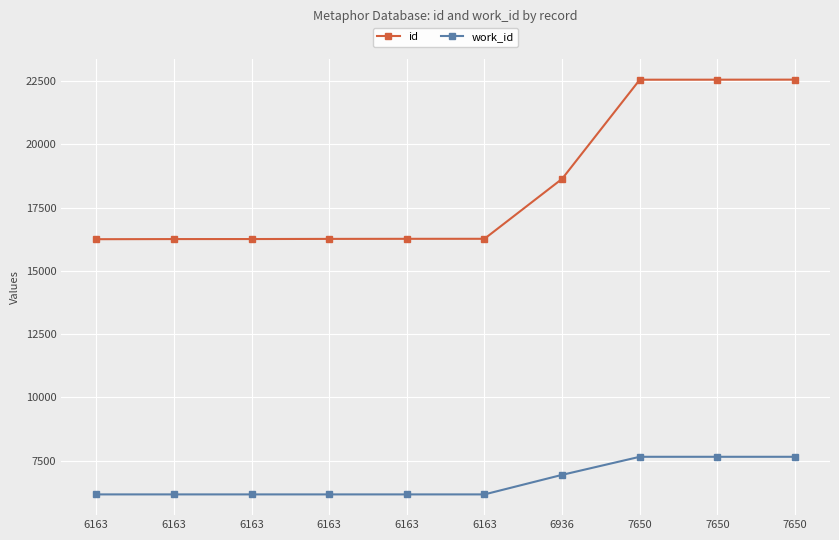

At which category is the sum across all series the highest?

7650